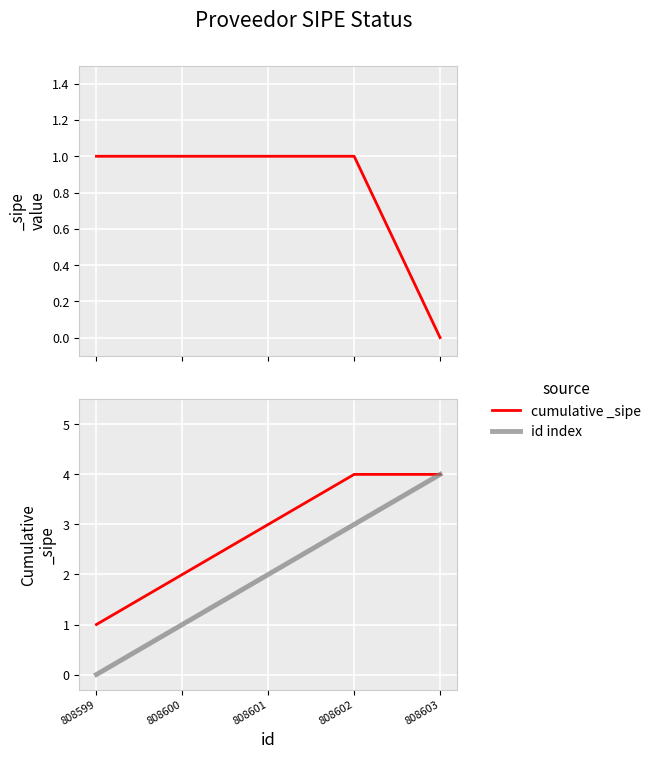

What is the maximum value for cumulative _sipe?

4